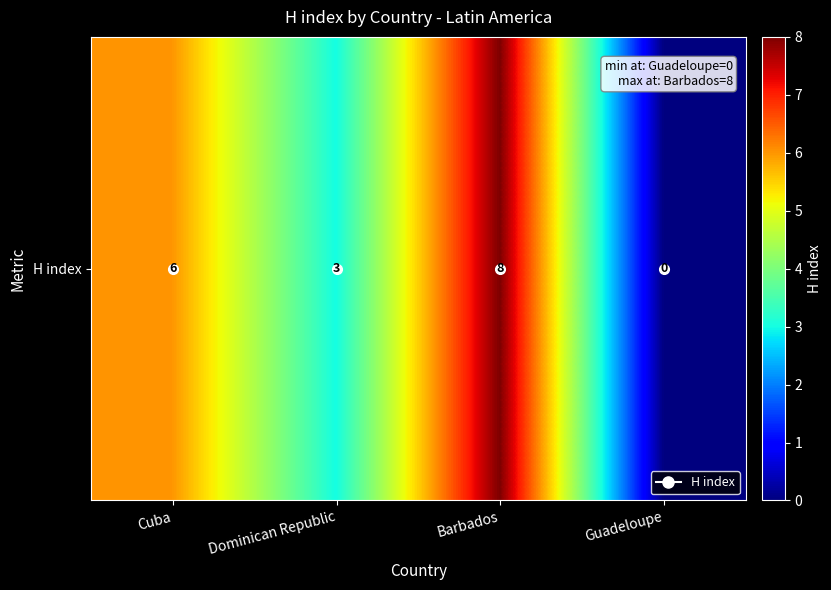

Is it true that the value at Cuba is 8?

False